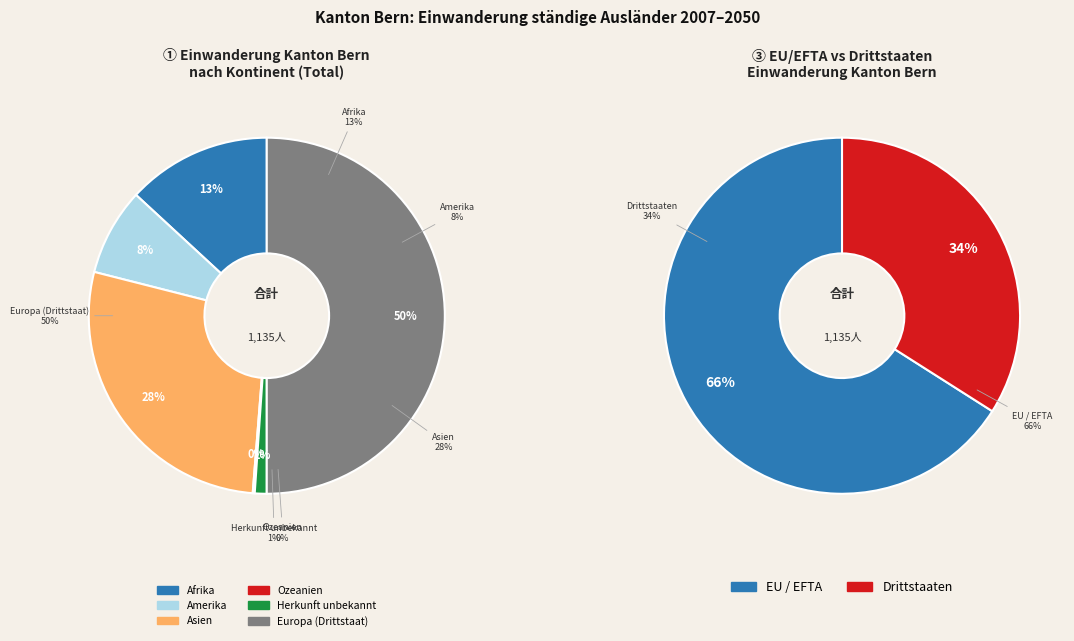

Between Amerika and Ozeanien, which is larger?

Amerika